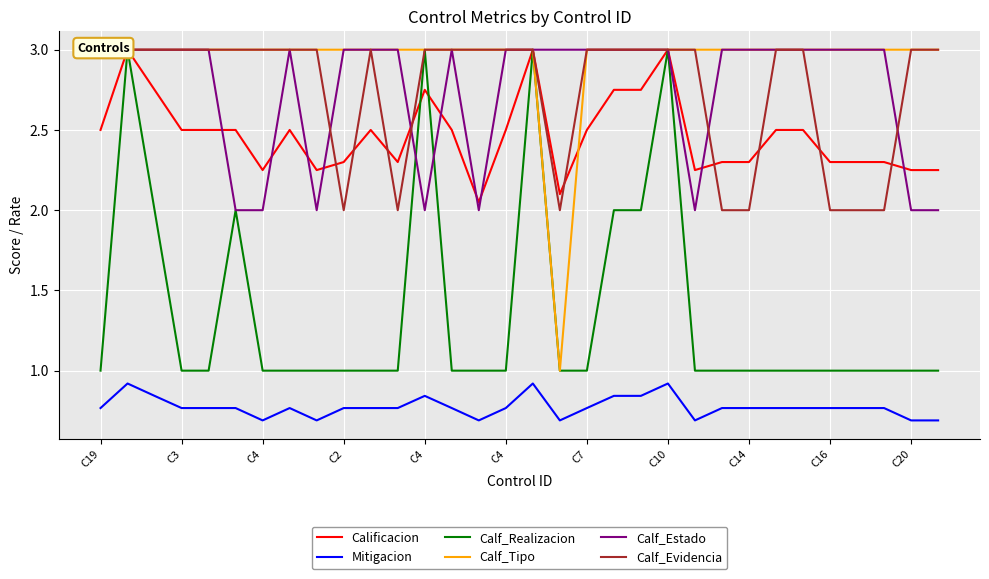

How many intersections are there between Calf_Tipo and Calificacion?

1